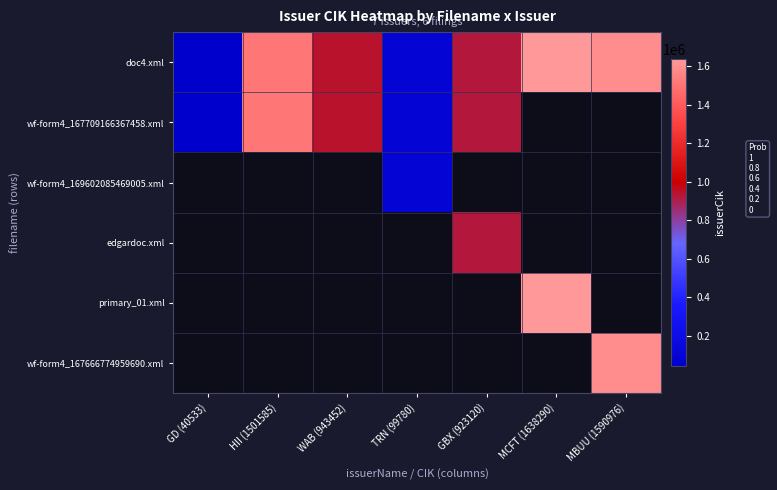

List the series in order of their peak value, lowest first.

wf-form4_167709166367458.xml, wf-form4_169602085469005.xml, edgardoc.xml, primary_01.xml, wf-form4_167666774959690.xml, doc4.xml